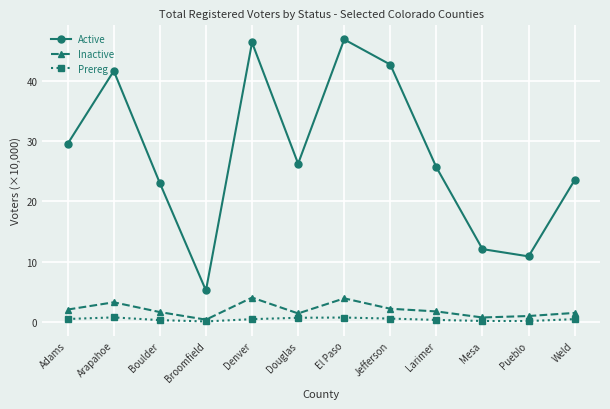

At which category does the chart reach its peak across all series?

El Paso